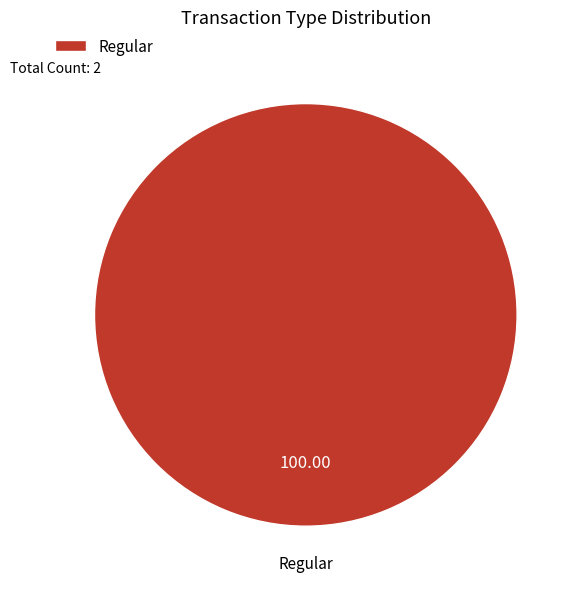

Rank the categories by value from highest to lowest.

Regular